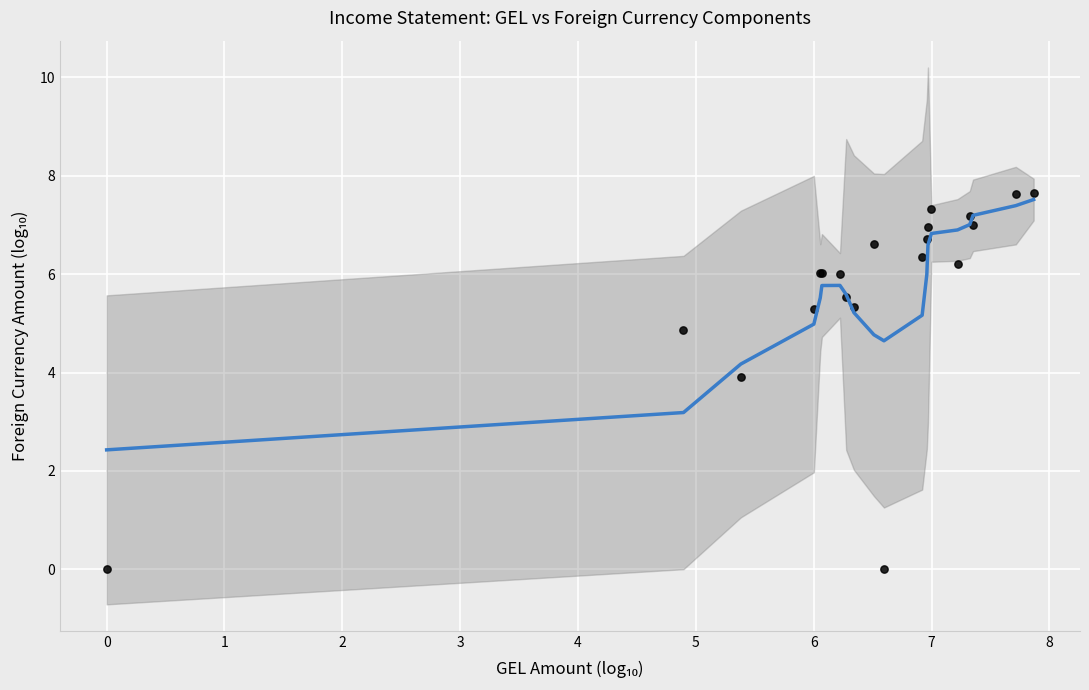

What Y value in the scatter plot is closest to 3?

3.9